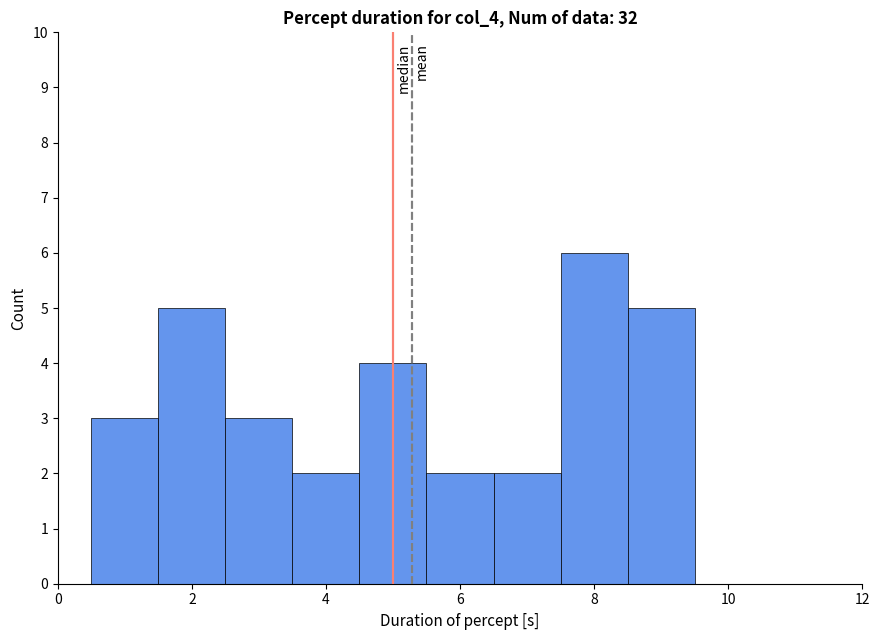

Reading left to right, transcribe this chart: for each bar, give the range it covers on the x-axis and its height. Neither the bar edges nor the heights are printed on the chart, so give them approximately, as read against the axes.

0.5 to 1.5: 3
1.5 to 2.5: 5
2.5 to 3.5: 3
3.5 to 4.5: 2
4.5 to 5.5: 4
5.5 to 6.5: 2
6.5 to 7.5: 2
7.5 to 8.5: 6
8.5 to 9.5: 5
9.5 to 10.5: 0